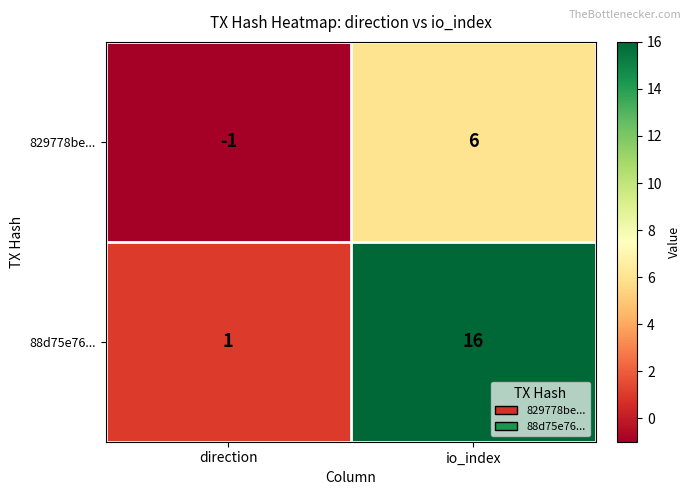

Between direction and io_index, which series saw the biggest shift?

88d75e76...